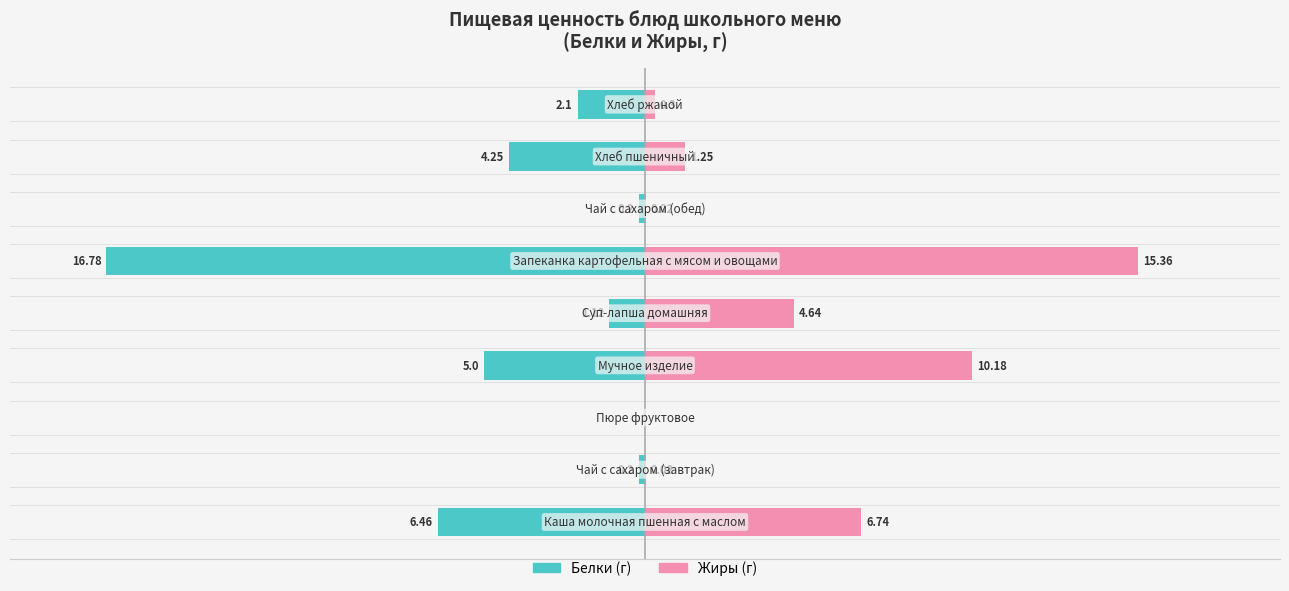

What is the minimum value for Белки?

-16.8